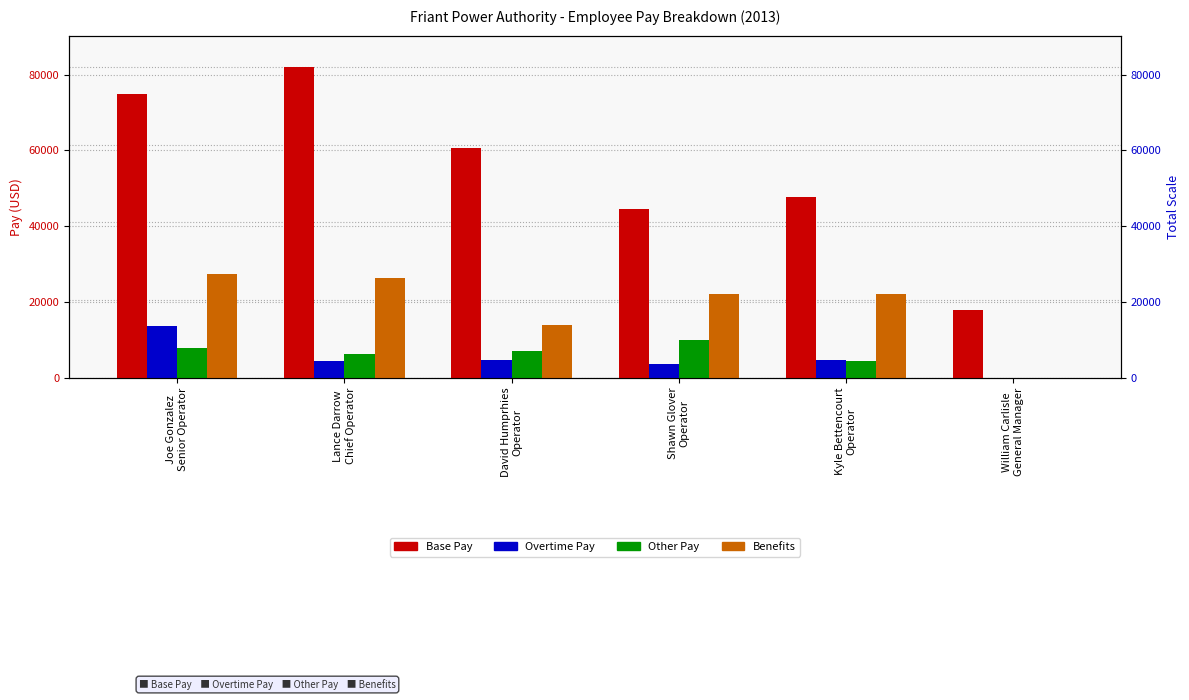

Which series has the largest range (max minus min)?

Base Pay